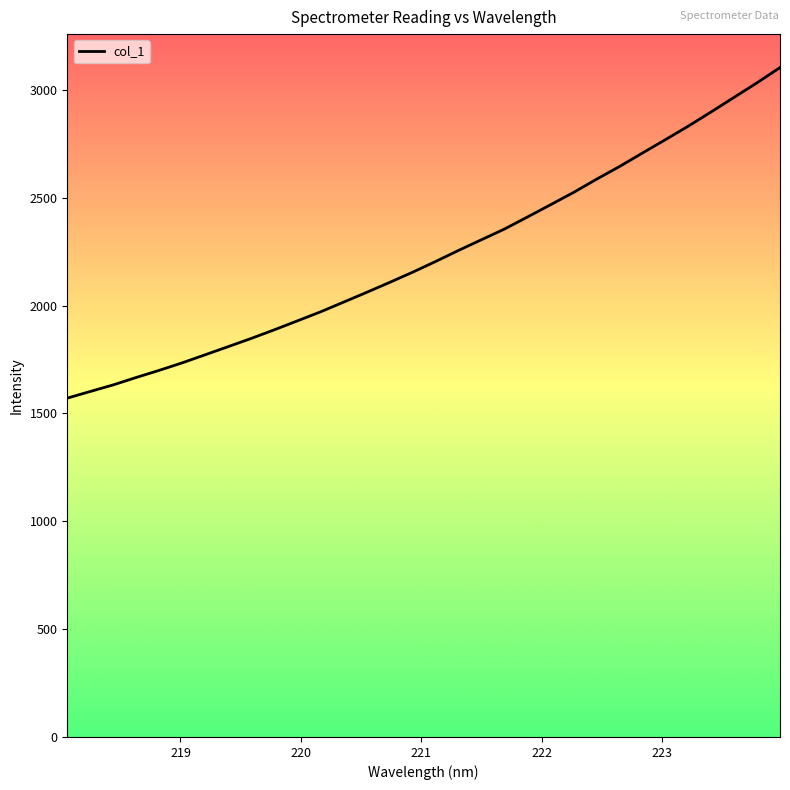

What is the greatest value displayed?

3103.3